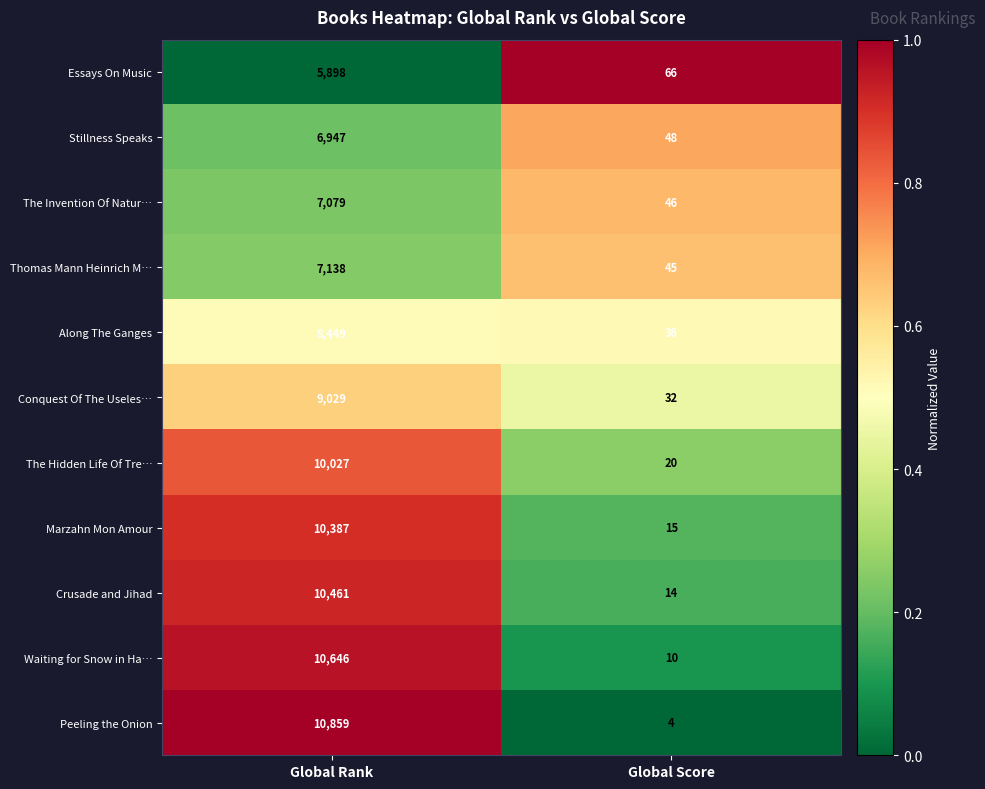

What is the spread (max minus min) of values at Global Rank?

4961